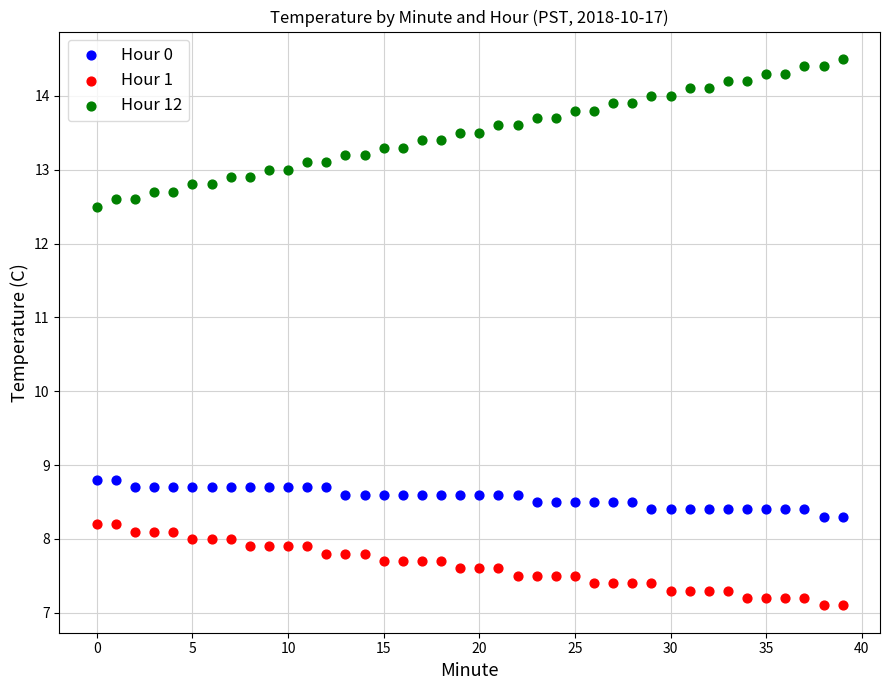

Which series reaches the minimum Y coordinate?

Hour 1